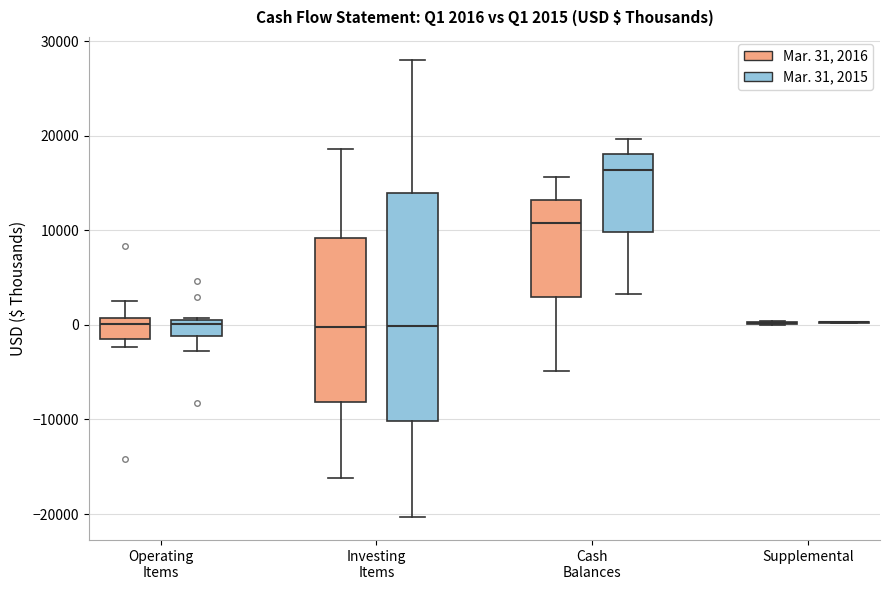

Comparing the boxes themselves (not the whiskers), which one is the tallest?

Investing Items (Mar. 31, 2015)